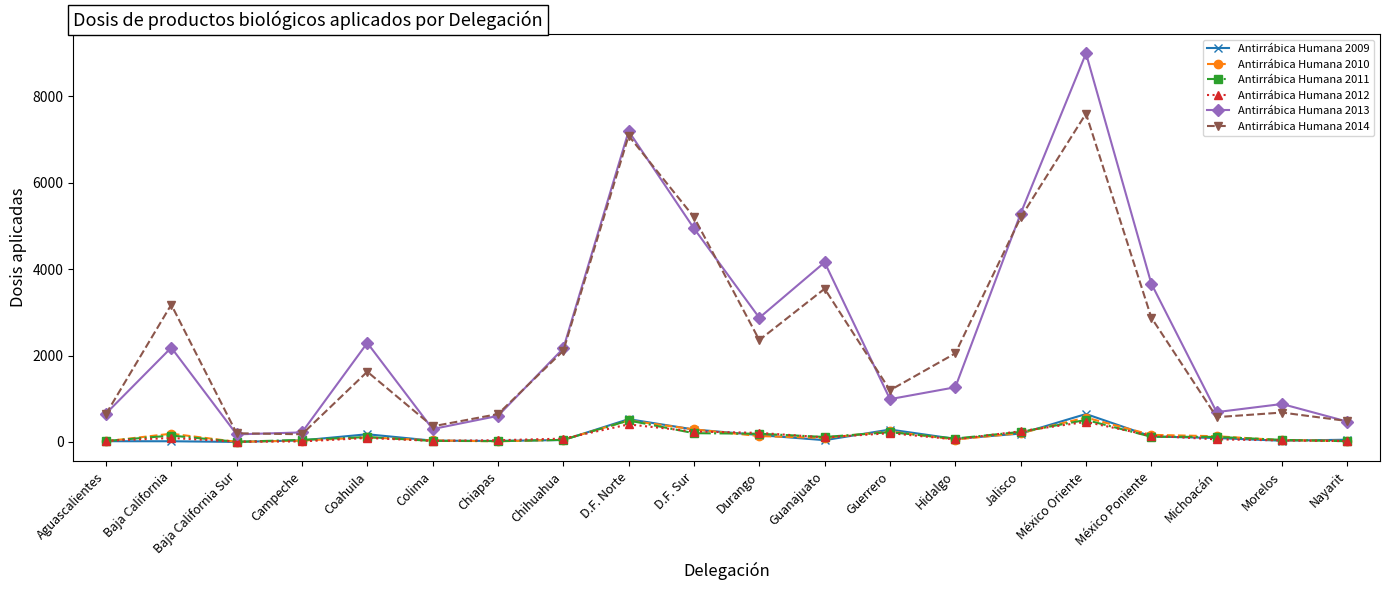

True or false: Antirrábica Humana 2010 and Antirrábica Humana 2013 cross at least once.

False